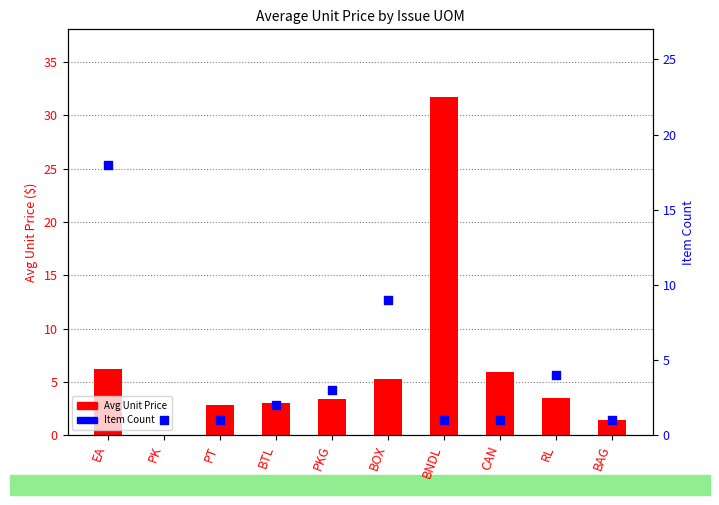

At which category is the sum across all series the highest?

BNDL